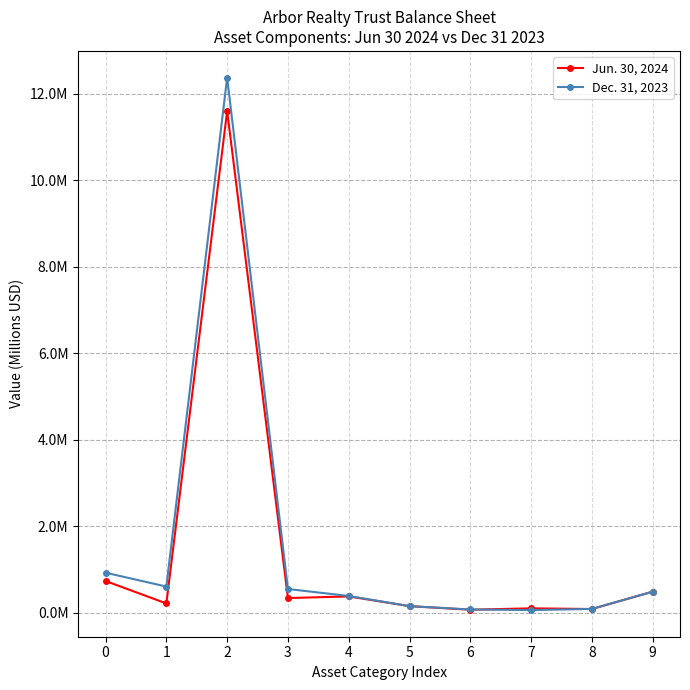

What is the sum of the Dec. 31, 2023 values at 7 and 0?

1.0